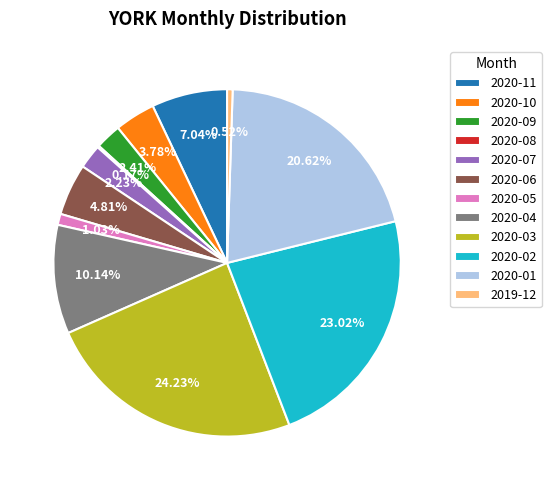

What is the total percentage of 2020-02 and 2020-05?

24.1%